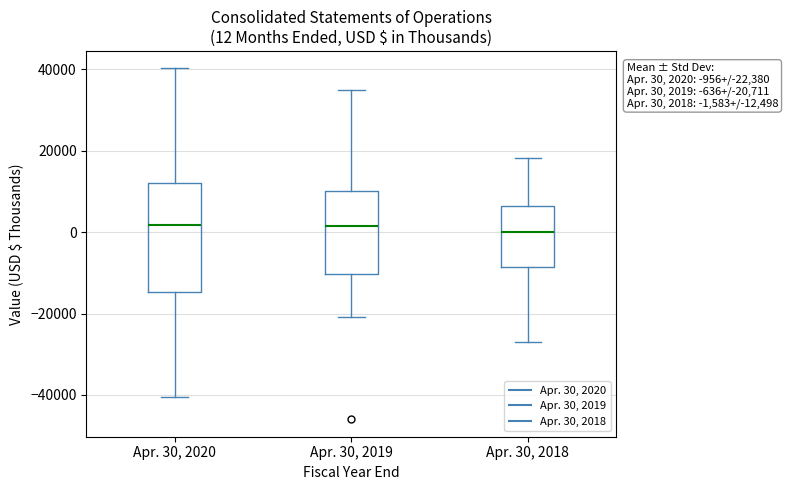

Which box is the tallest, from its lower edge to its upper edge?

Apr. 30, 2020